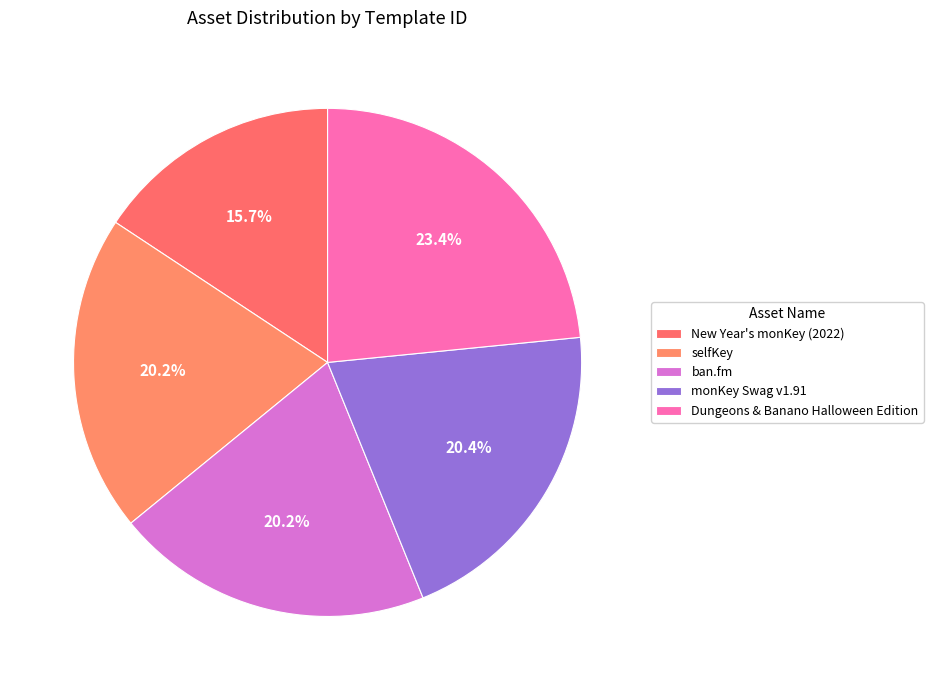

To the nearest percent, what portion does New Year's monKey (2022) represent?

16%